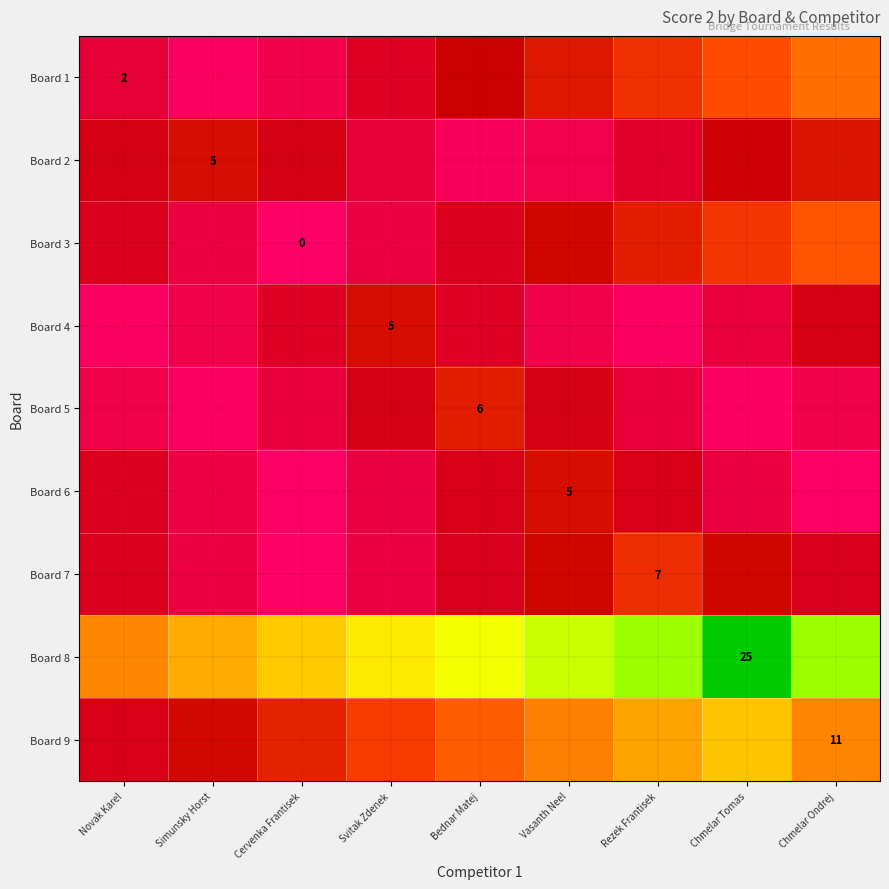

The value of Board 7 at Vasanth Neel is 4.5. True or false?

True